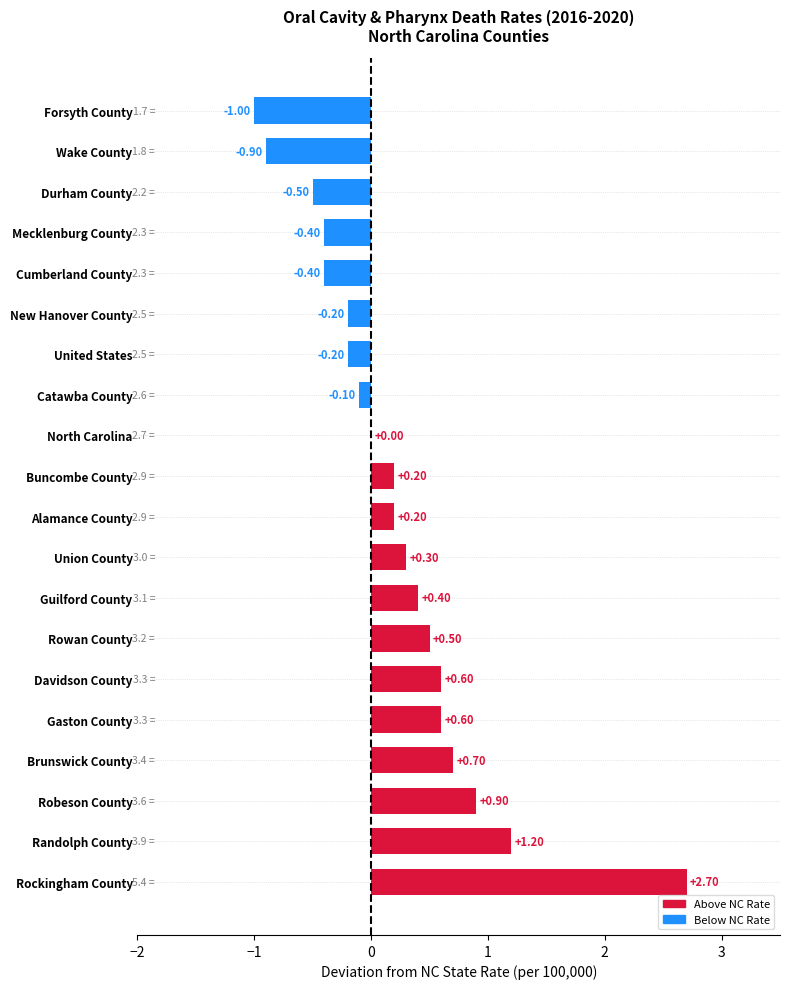

What is the sum of all values?

4.6